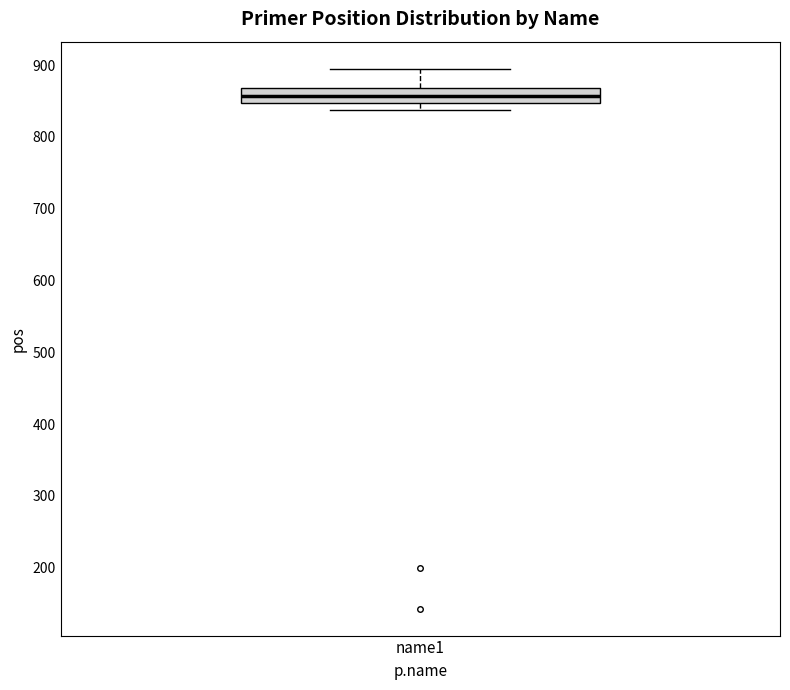

Transcribe this box plot: give where the median line is, the range the box spans, and where the two whiskers end, as read against the y-axis. The values are not printed on the chart, so give them approximately, as read against the axis.

median 860, box 850 to 870, whiskers 840 to 900